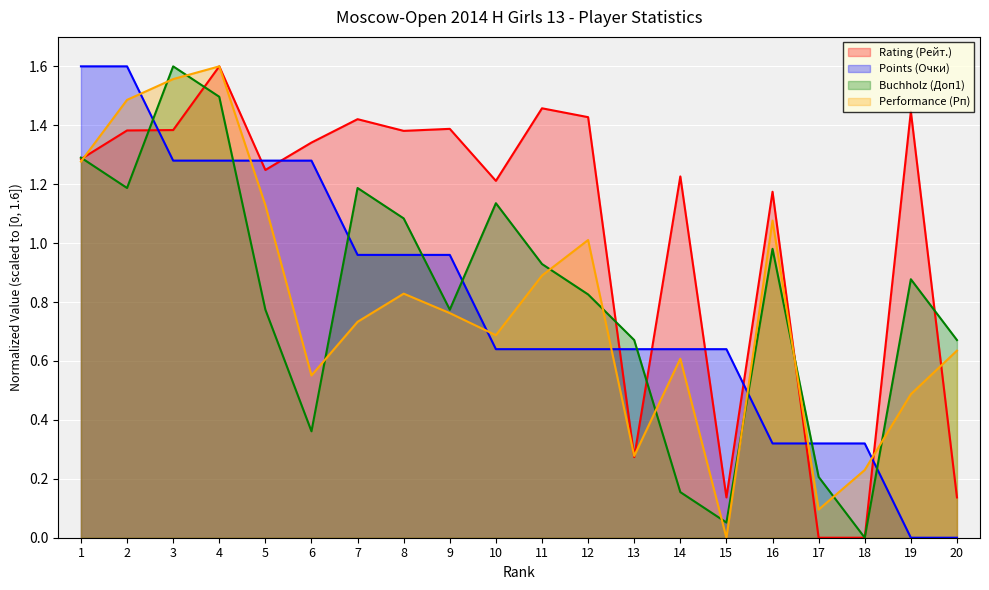

Which category has the highest value across all series?

4